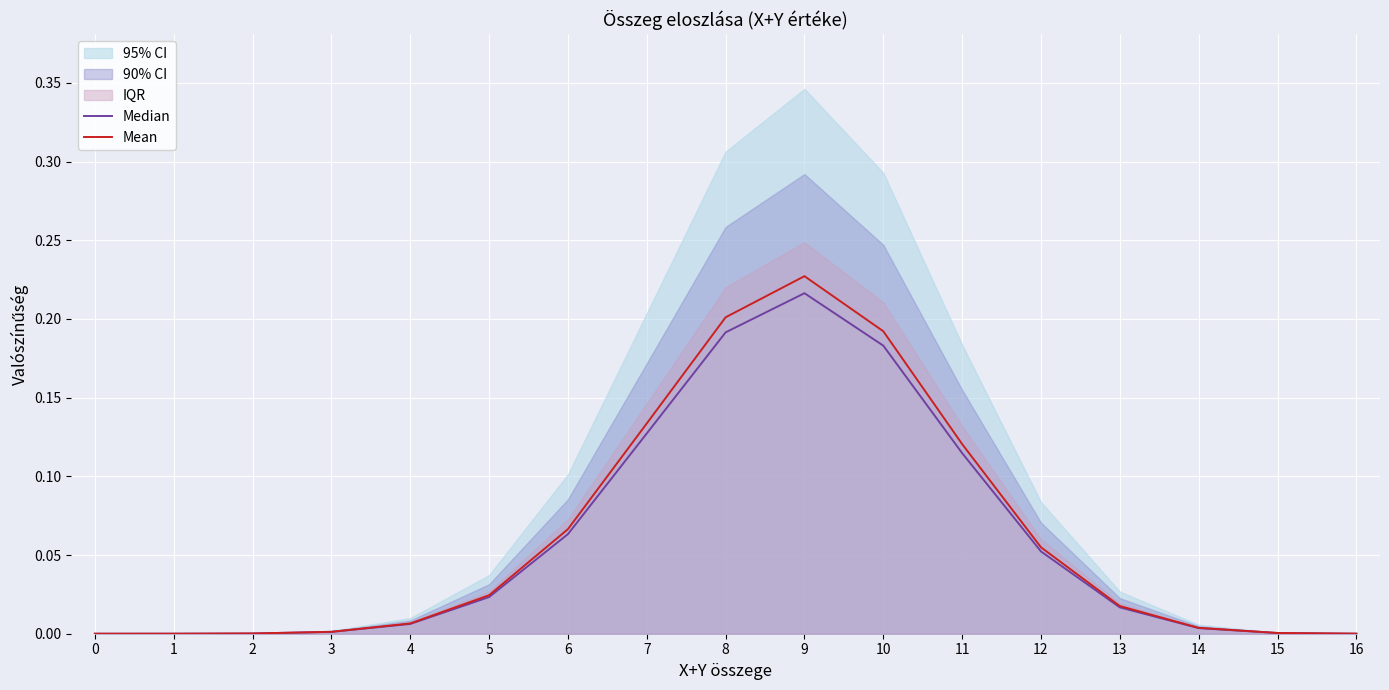

The value of Median at 8 is 0.2. True or false?

True